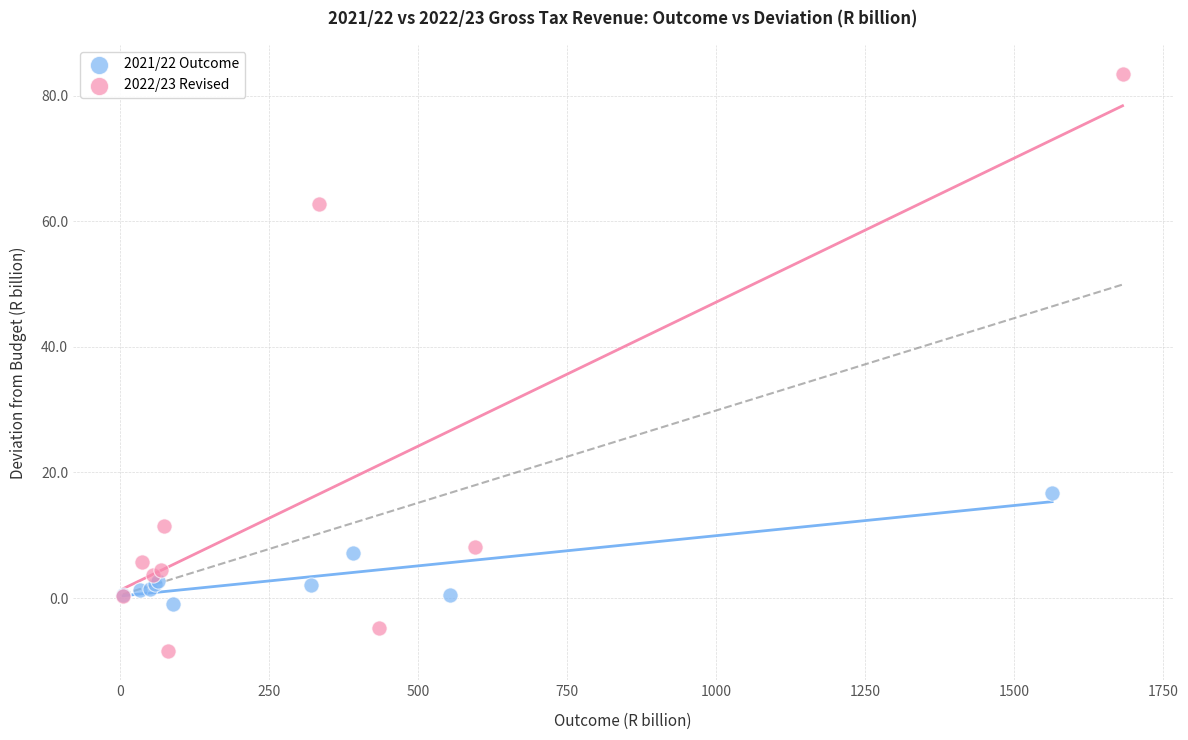

Which series has the largest Y range (max minus min)?

2022/23 Revised